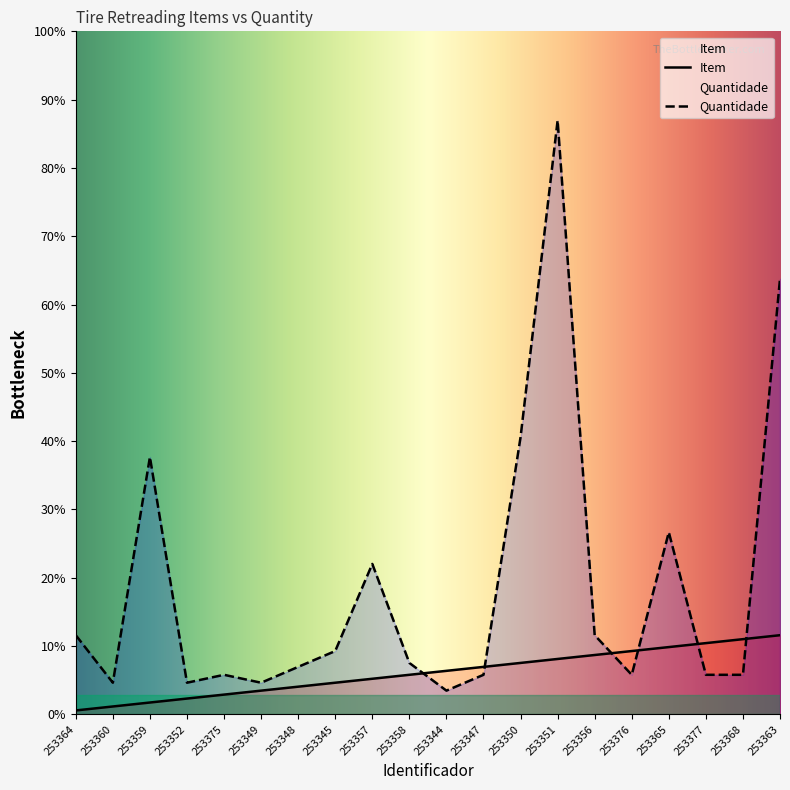

Between 253358 and 253351, which is larger?

253351